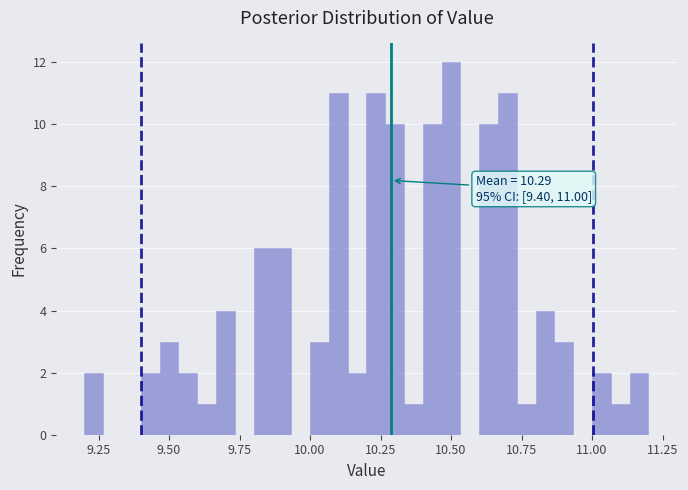

Around what value on the x-axis is the tallest bar? Give the approximate position of its centre, as read against the axis.

10.50